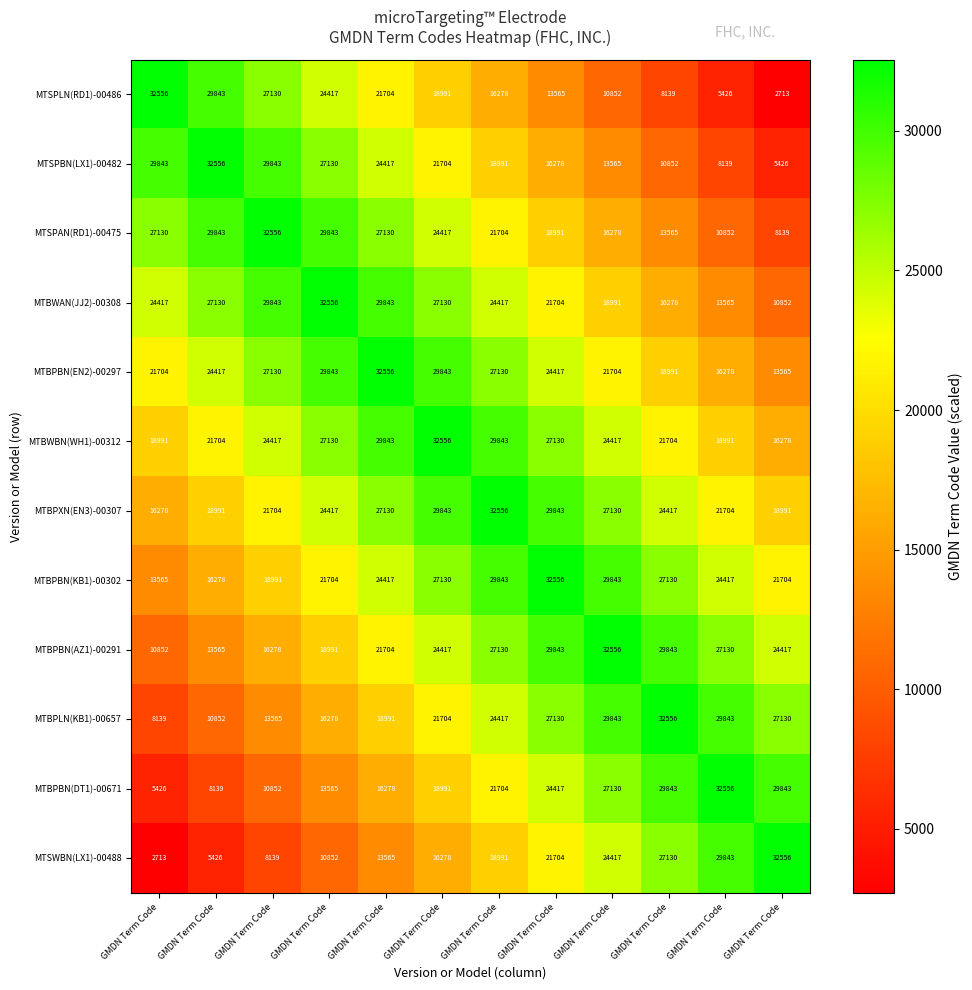

What is the maximum value shown in the chart?

32556